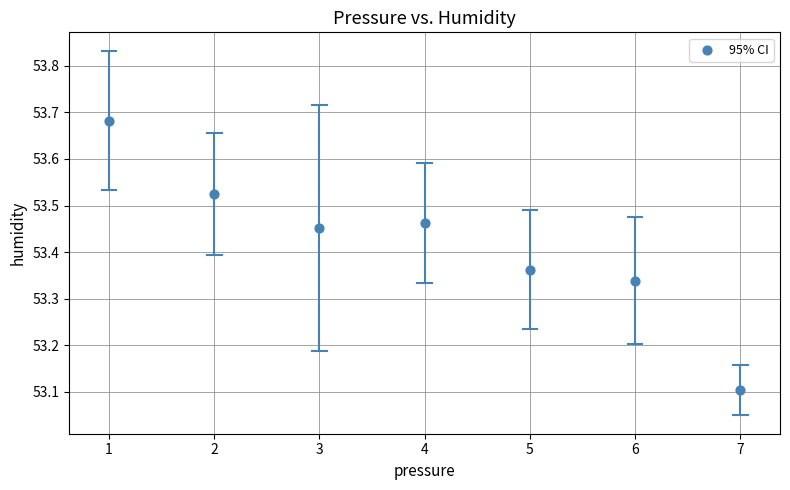

What is the range of X values (max minus min)?

6.0